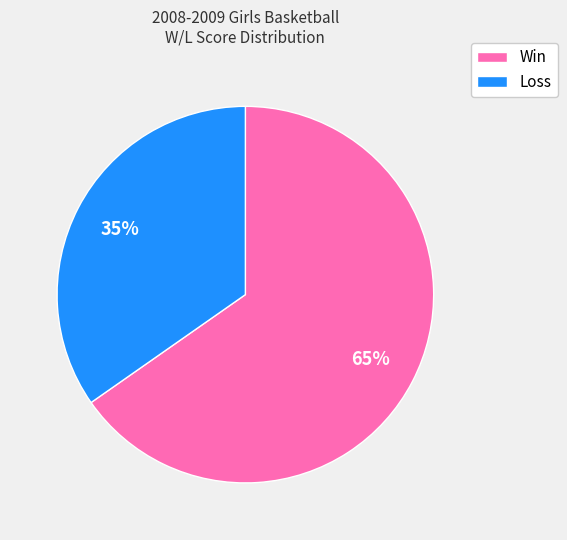

How many segments does this pie chart have?

2